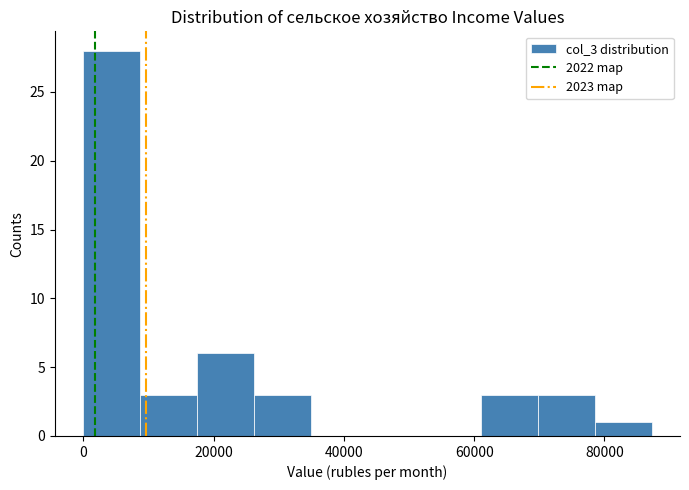

Reading left to right, list every bar in this chart as the range it spans on the x-axis followed by its height. Neither the bar edges nor the heights are printed on the chart, so give them approximately, as read against the axes.

0 to 8000: 28
8000 to 18000: 3
18000 to 26000: 6
26000 to 34000: 3
34000 to 44000: 0
44000 to 52000: 0
52000 to 62000: 0
62000 to 70000: 3
70000 to 78000: 3
78000 to 88000: 1